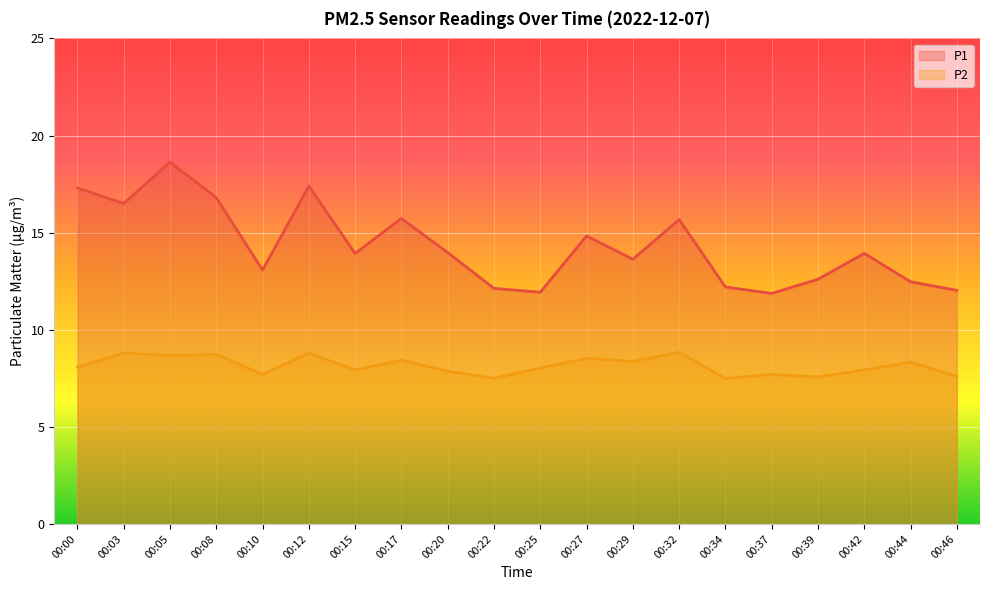

Which category has the highest value in the P1 series?

00:05